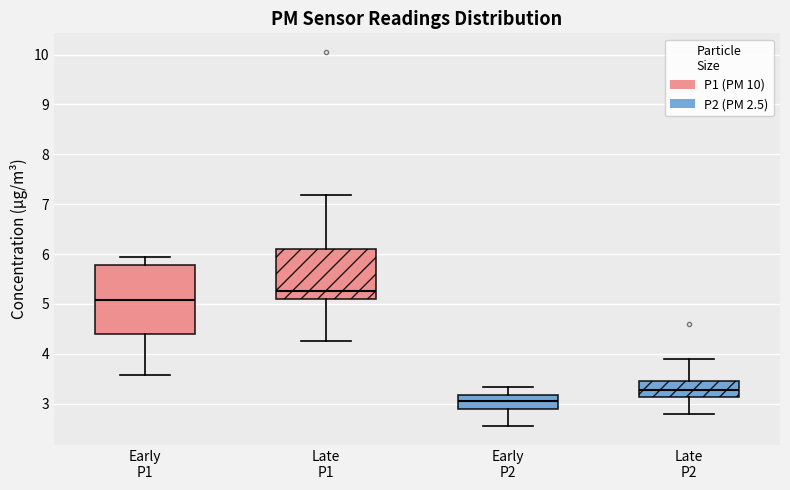

Which box has the highest median line?

Late P1